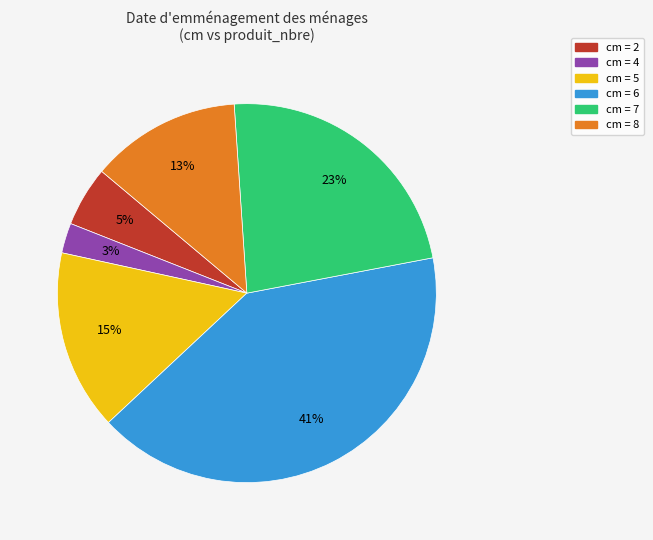

Between cm = 7 and cm = 5, which is larger?

cm = 7